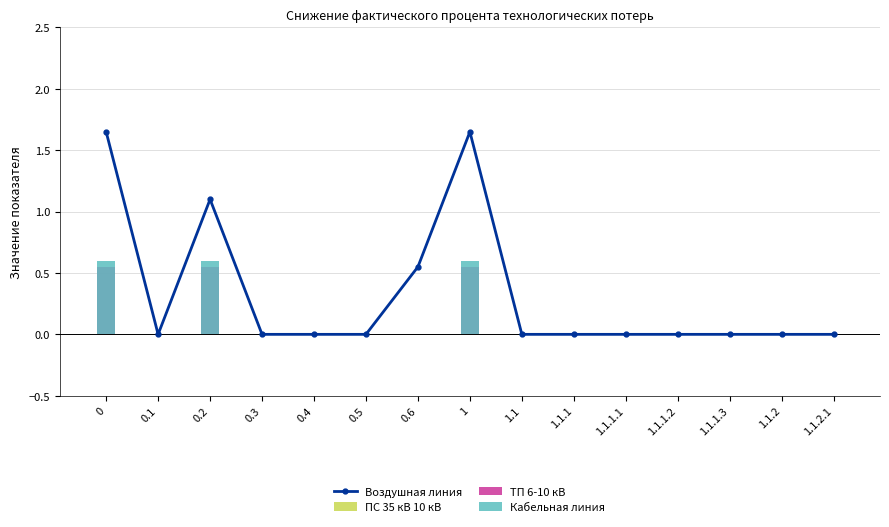

What position from the right is 0.4?

11